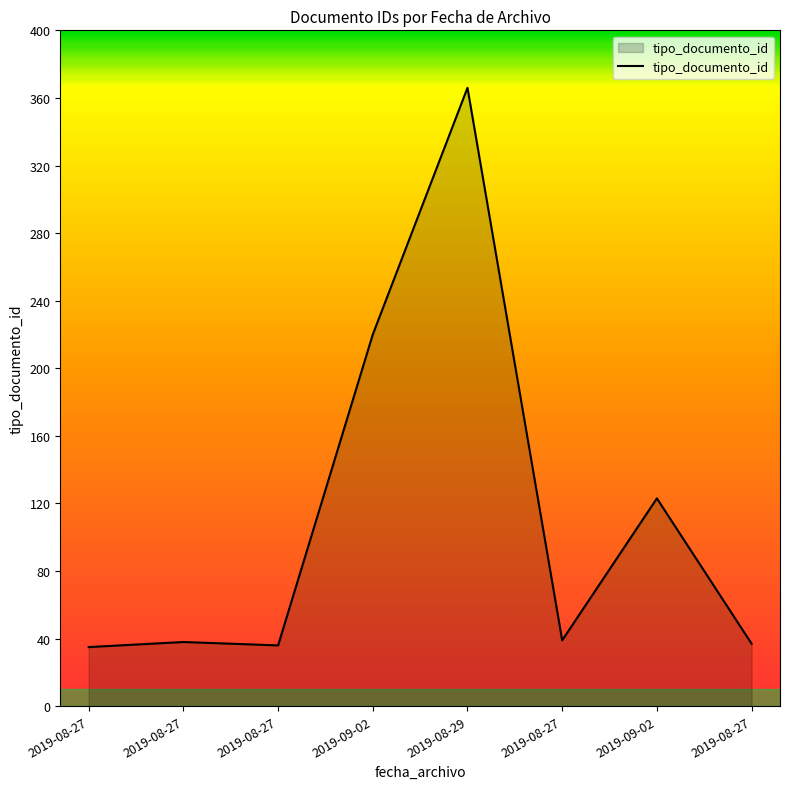

How many points are lower than both their immediate neighbors (excluding endpoints)?

2